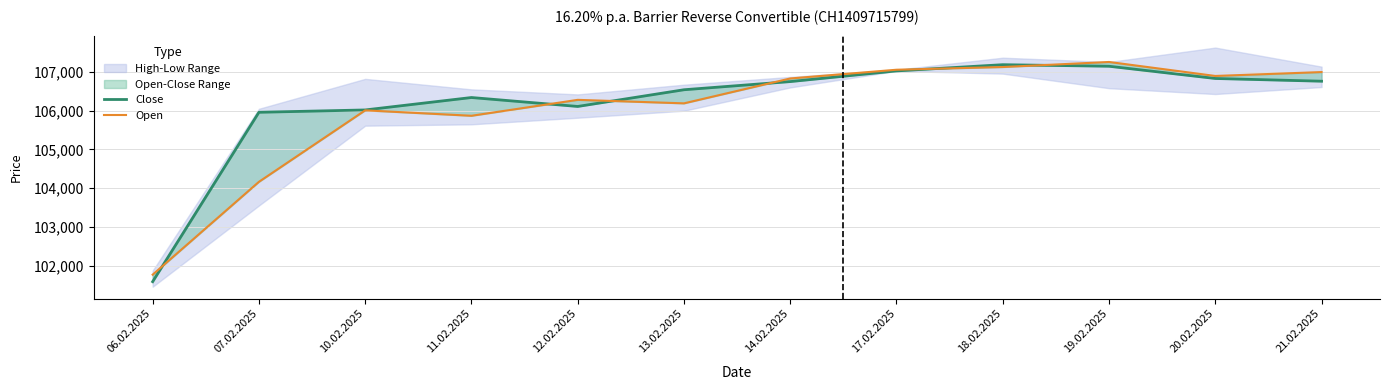

True or false: Open has more than 2 points higher than both neighbors.

True